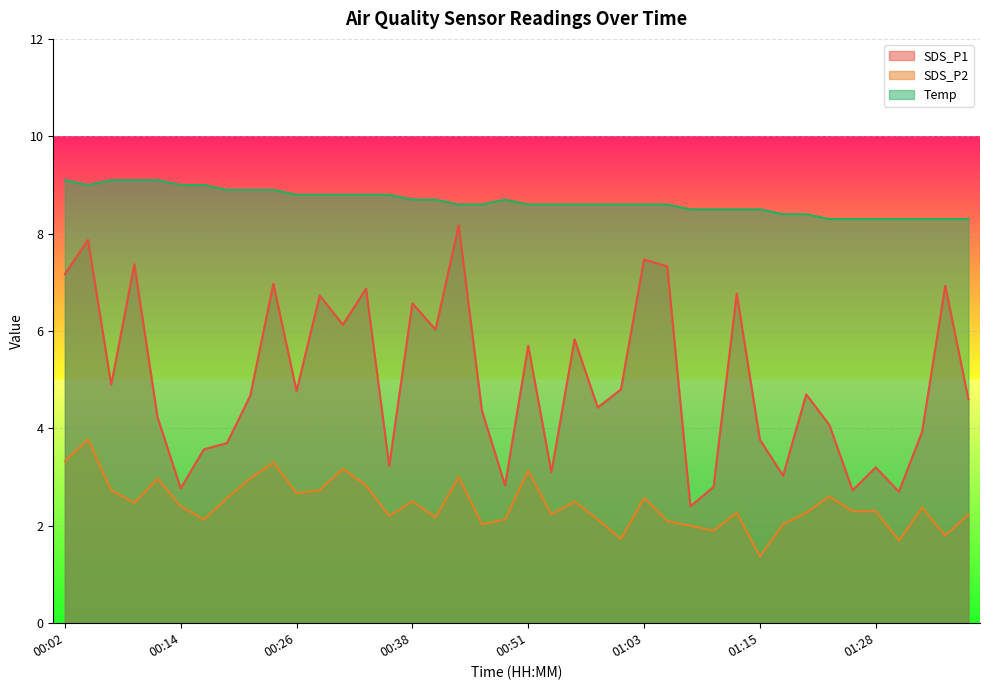

True or false: Temp has more than 2 interior local peaks.

False